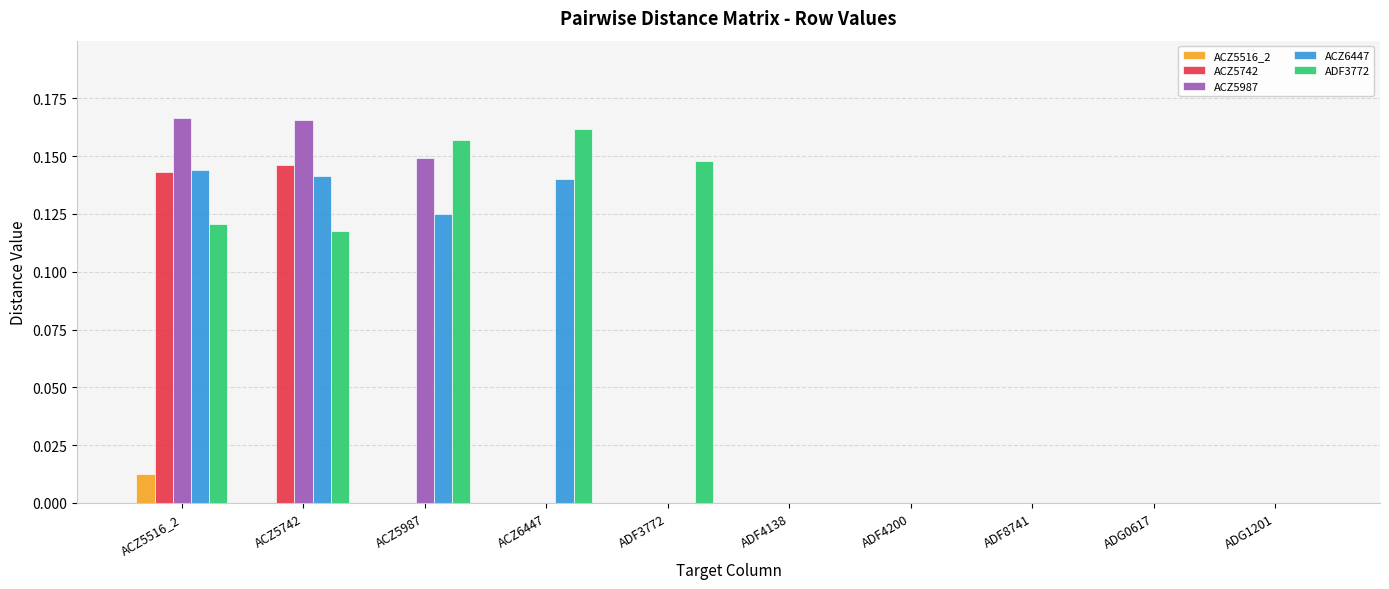

The value of ACZ5987 at ADG1201 is -0.1. True or false?

False